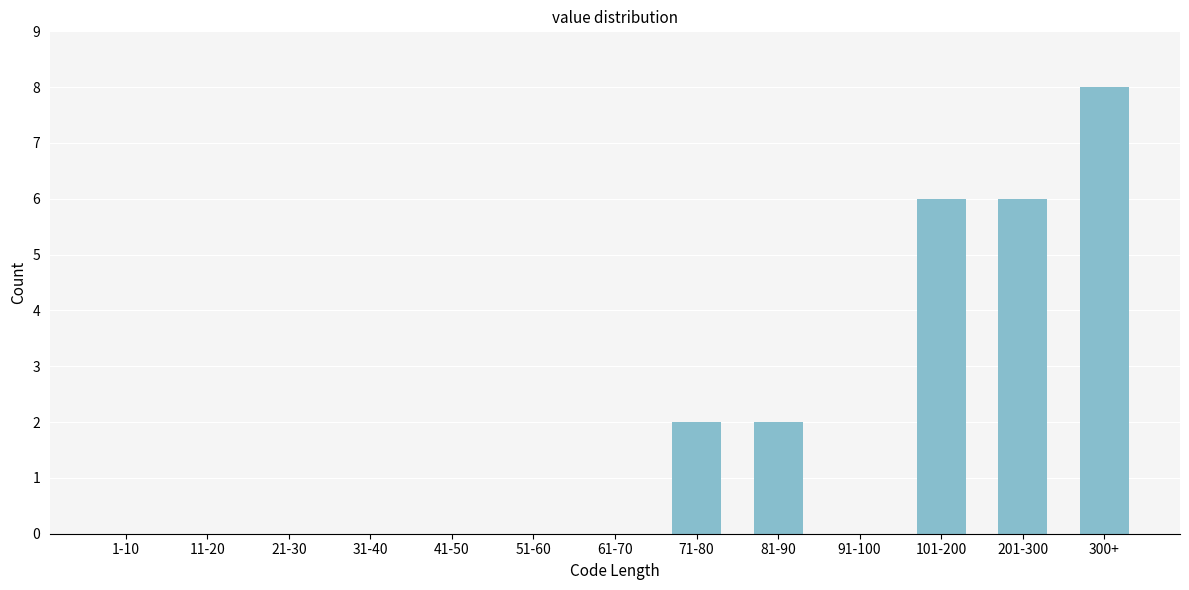

Reading left to right, transcribe all the data shown in this chart.

1-10=0	11-20=0	21-30=0	31-40=0	41-50=0	51-60=0	61-70=0	71-80=2	81-90=2	91-100=0	101-200=6	201-300=6	300+=8